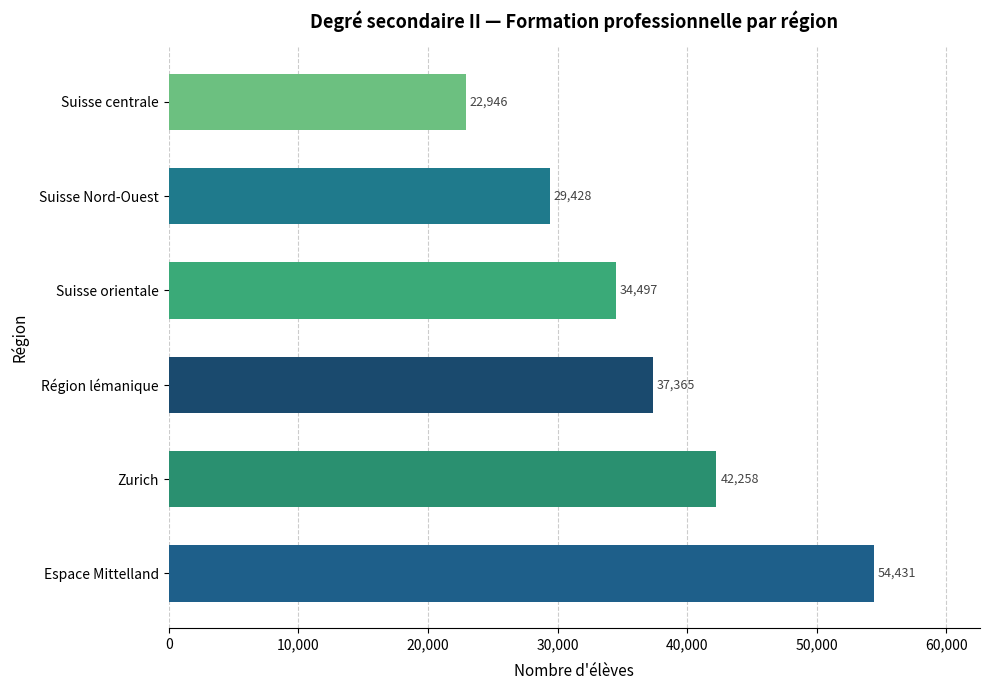

Which has a higher value, Zurich or Région lémanique?

Zurich